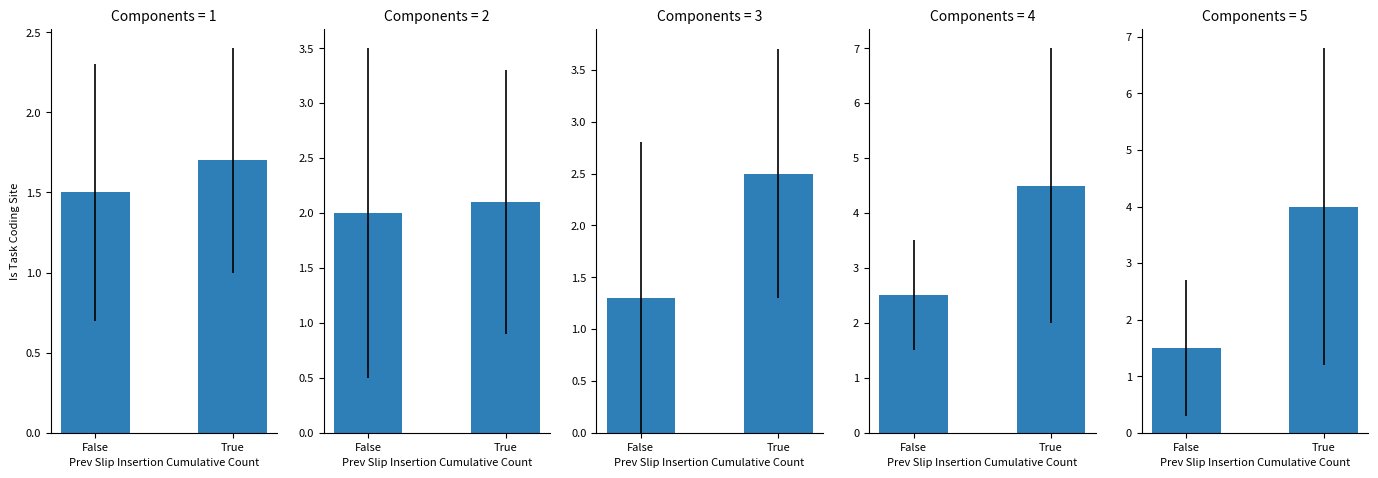

The chart shows a value of 7.2 at True. True or false?

False